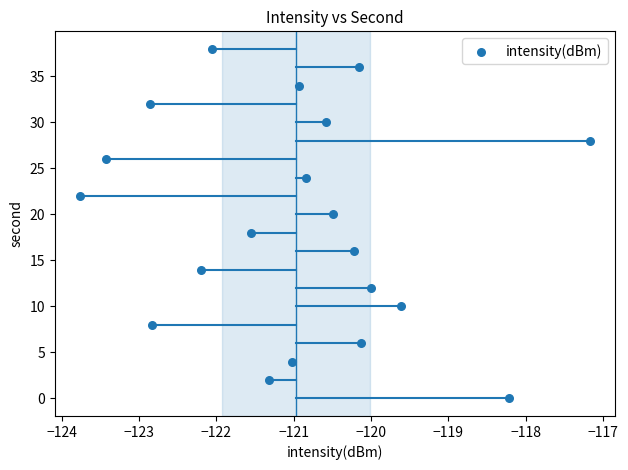

What is the range of Y values (max minus min)?

38